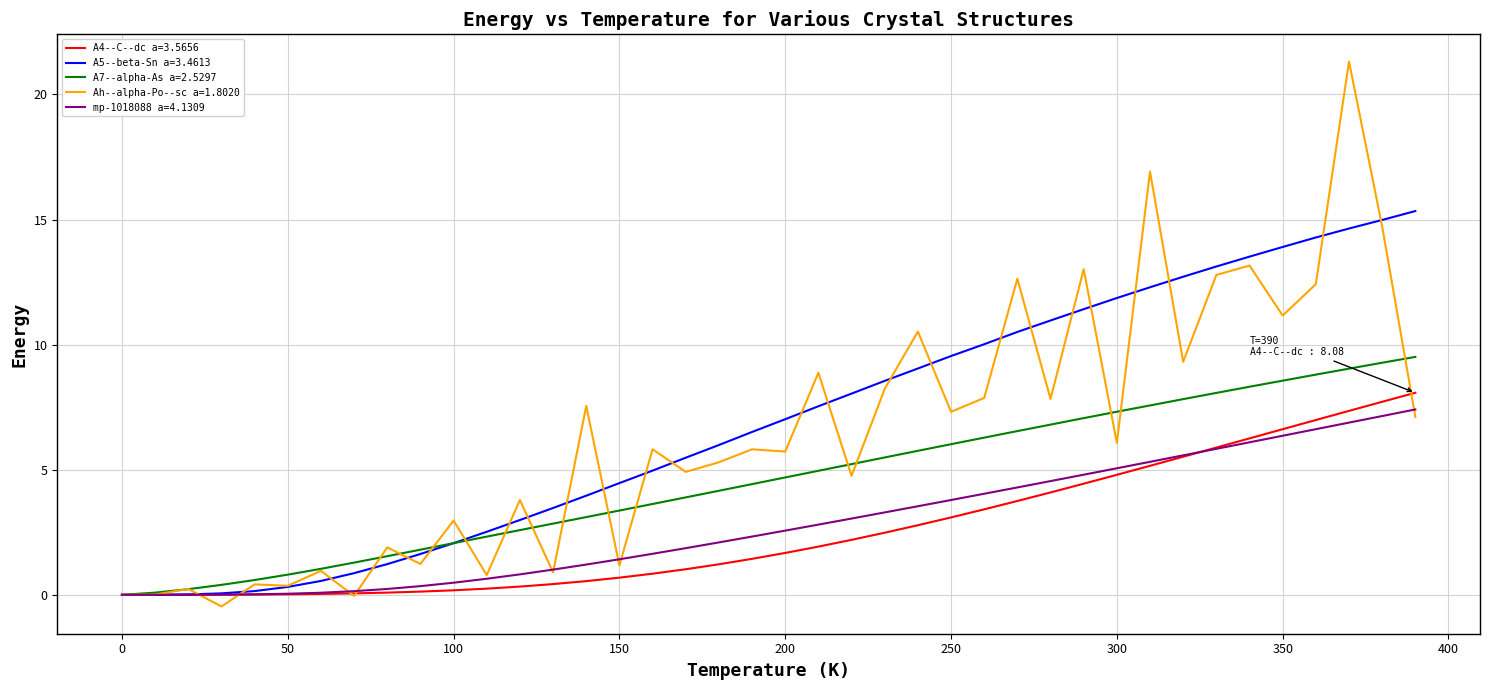

Rank the series by their maximum value, from highest to lowest.

Ah--alpha-Po--sc a=1.8020, A5--beta-Sn a=3.4613, A7--alpha-As a=2.5297, A4--C--dc a=3.5656, mp-1018088 a=4.1309